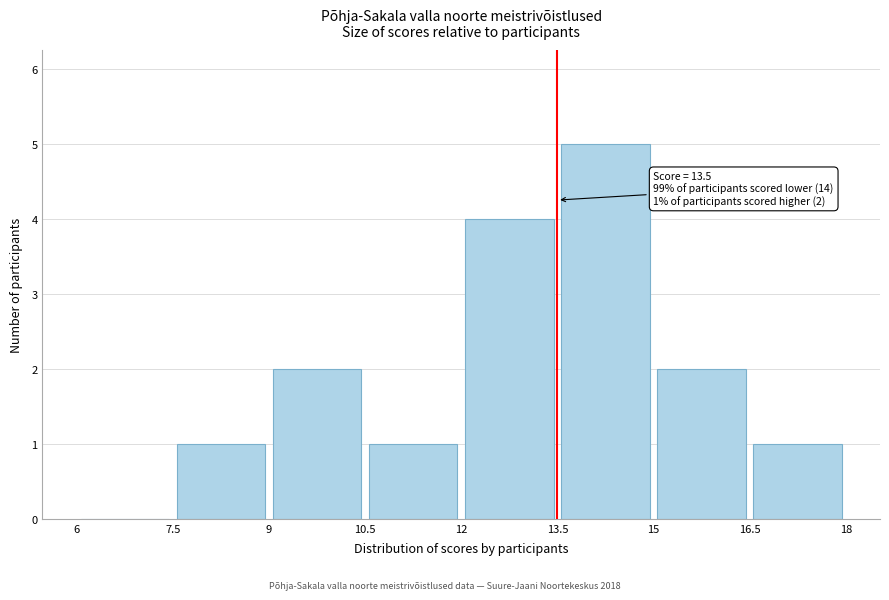

Over which range of the x-axis is the bar tallest?

13.5 to 15